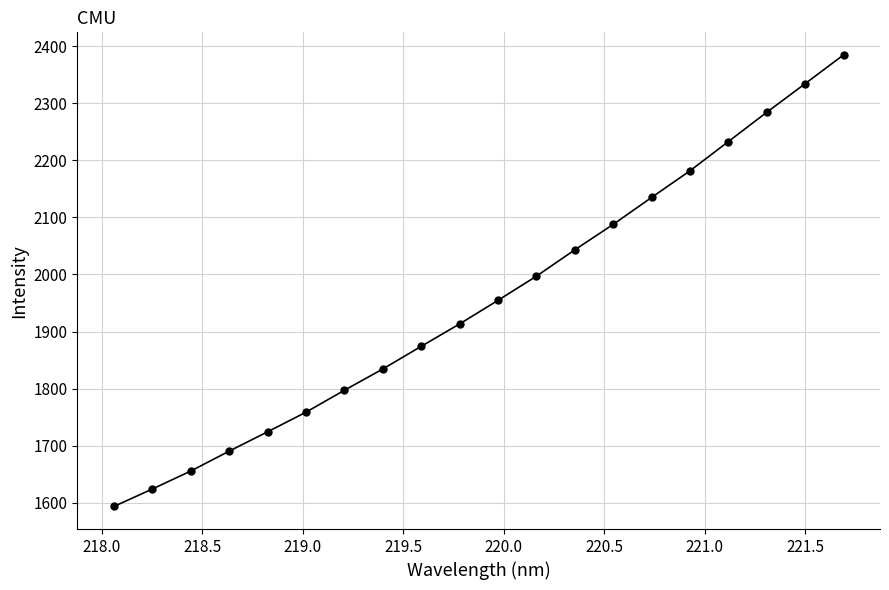

What is the value of the 16th point from the left?

2181.6